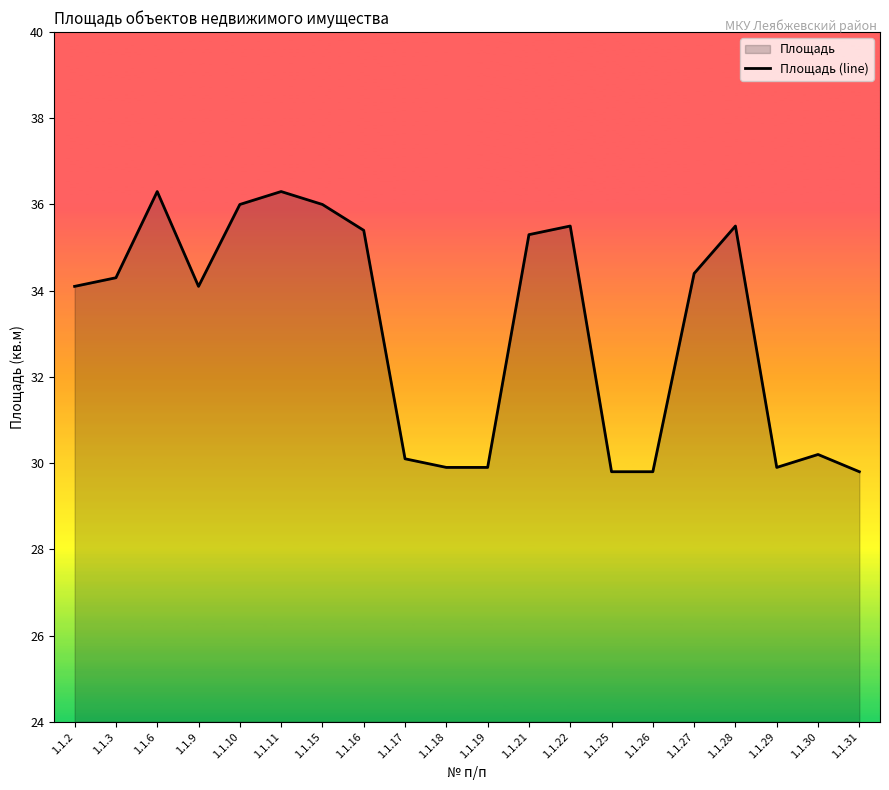

At which category does the data reach its first local valley?

1.1.9